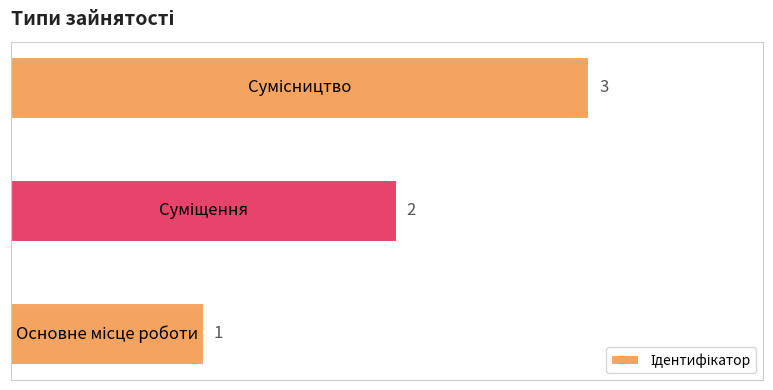

How many categories are shown in the chart?

3